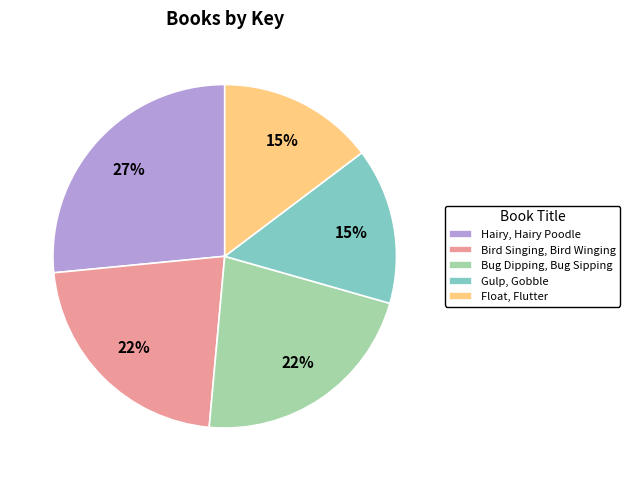

To the nearest percent, what percentage of the pie is Float, Flutter?

15%